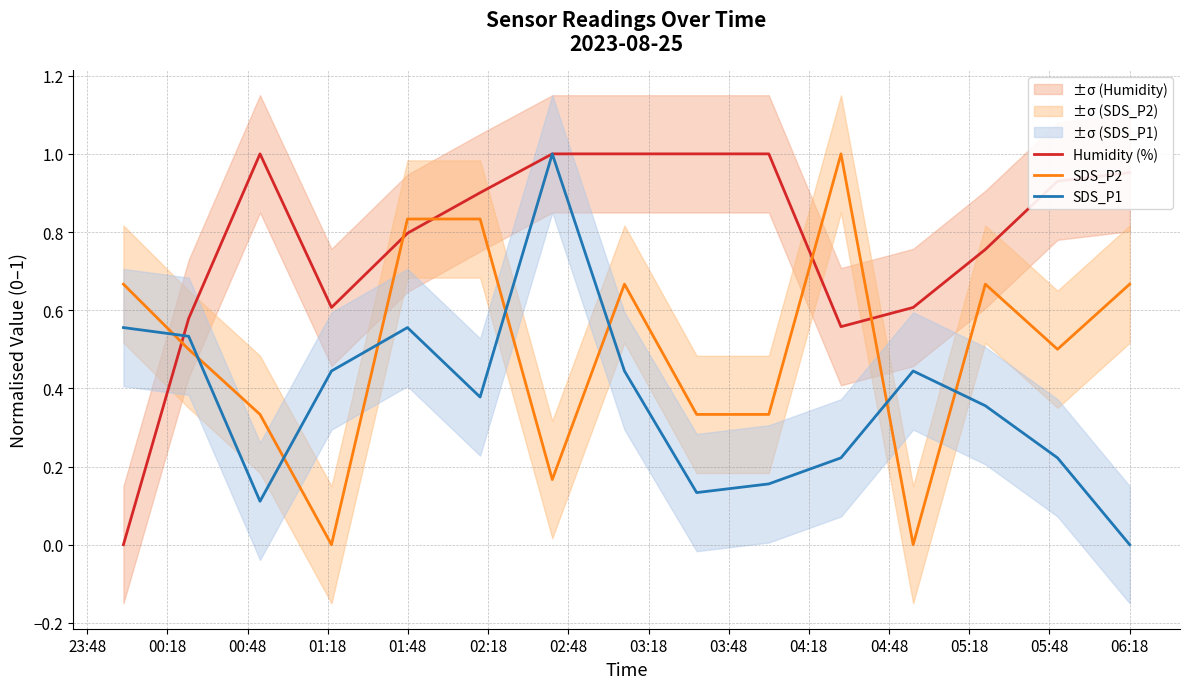

True or false: SDS_P2 and SDS_P1 cross at least once.

True